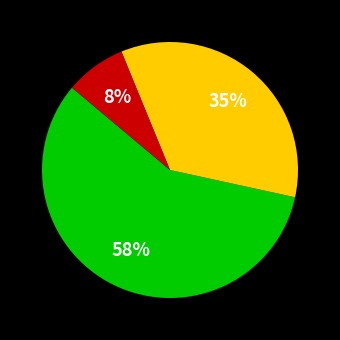

To the nearest percent, what is the average slice percentage?

33%